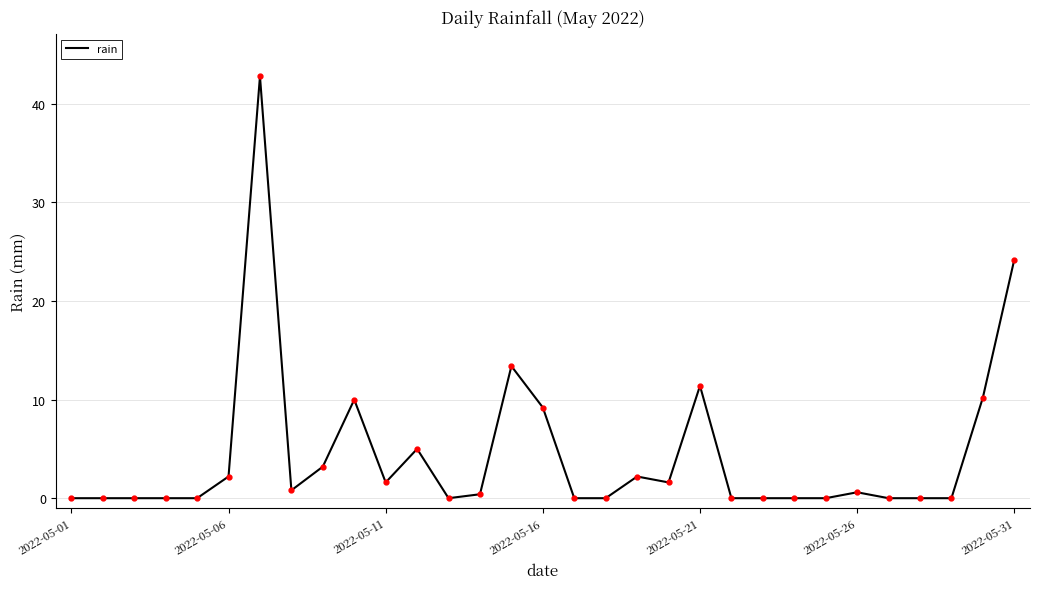

True or false: there are more than 2 points higher than both neighbors.

True